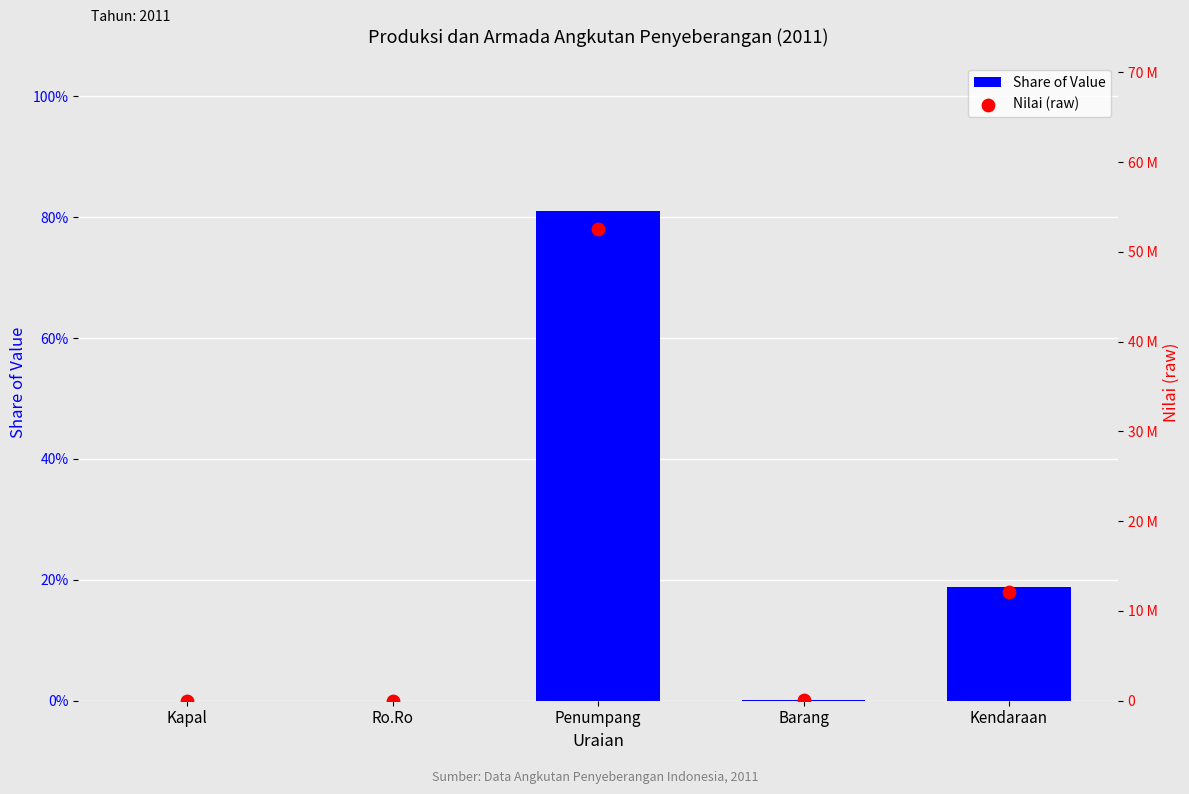

Which series has the largest total across all categories?

Nilai (raw)